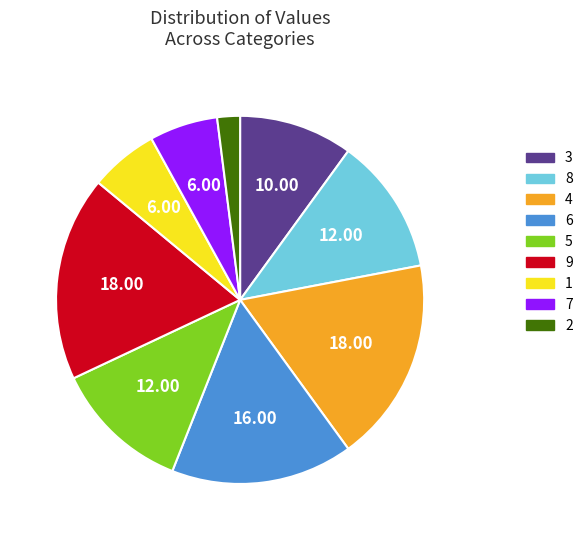

Is there any slice that represents more than half of the pie?

No